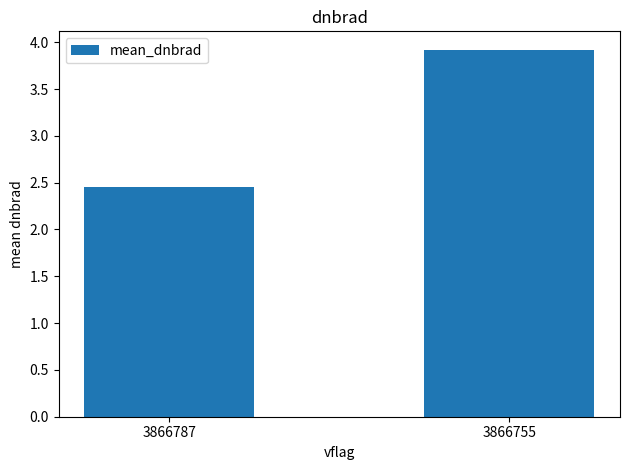

What is the sum of all values?

6.4